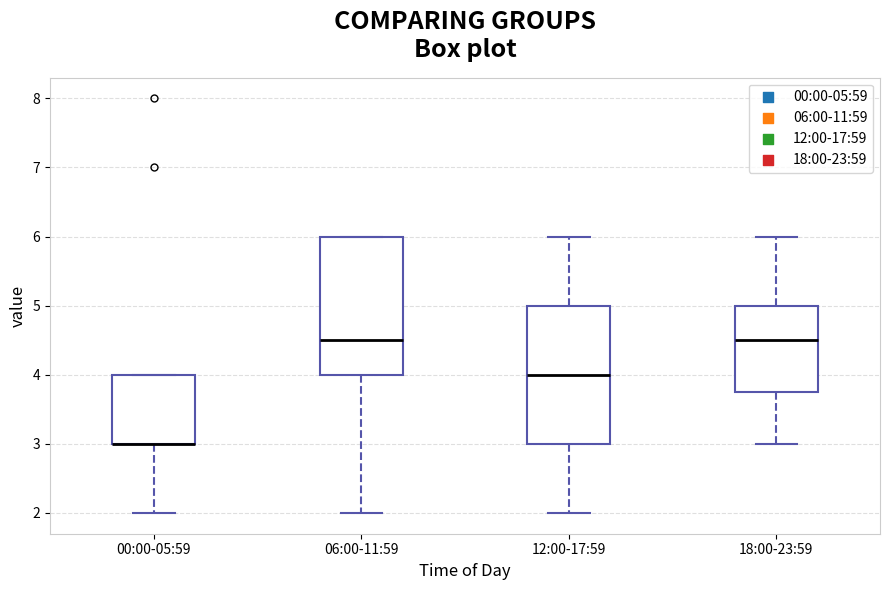

Where does the median line of the box for 12:00-17:59 sit on the y-axis? The values are not printed on the chart, so give them approximately, as read against the axis.

4.0